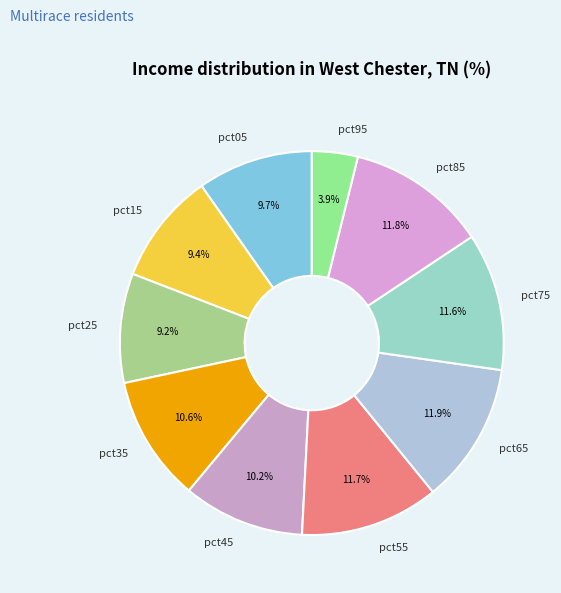

Which slice is the smallest?

pct95